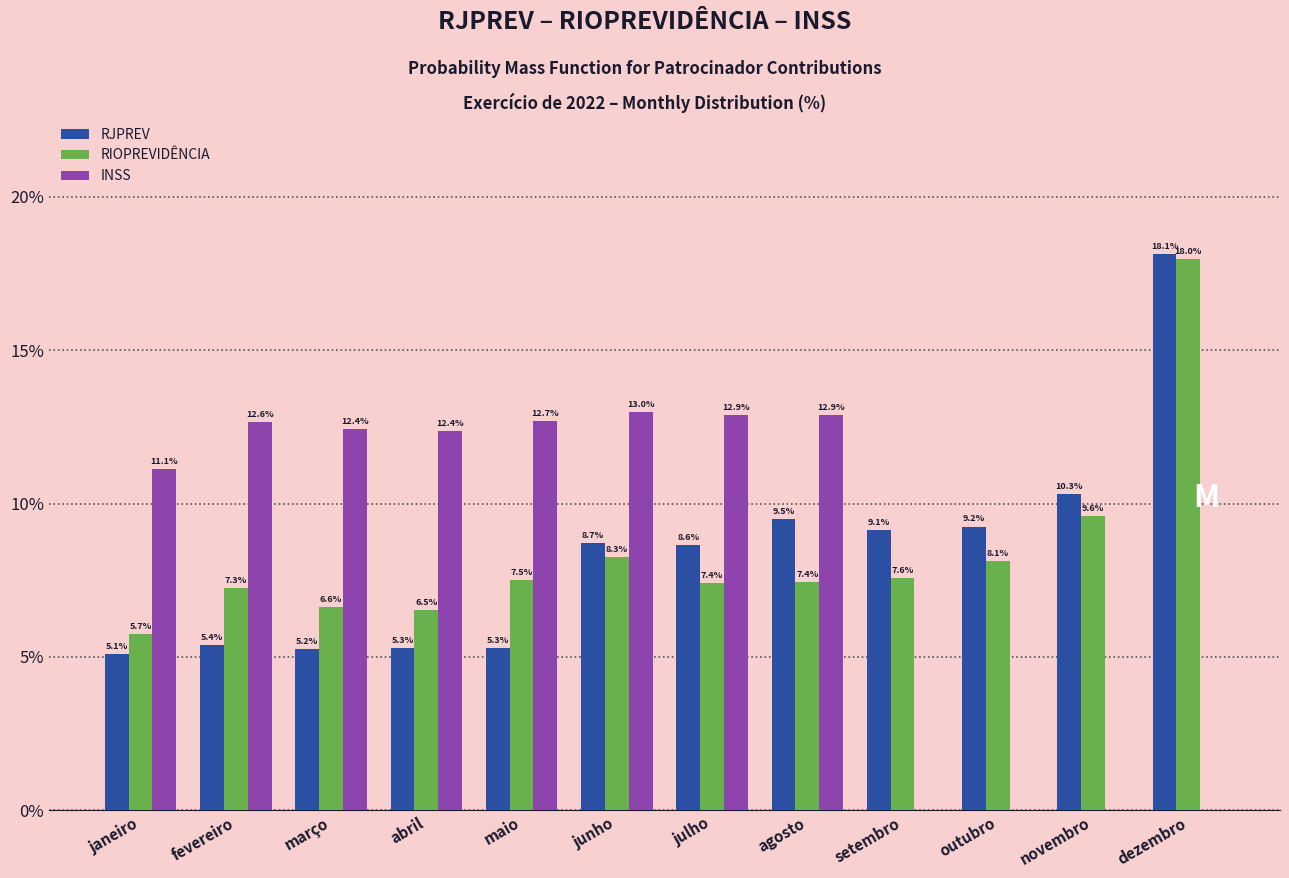

Reading left to right, list all the values displayed in this chart.

RJPREV: janeiro=5.1	fevereiro=5.4	março=5.2	abril=5.3	maio=5.3	junho=8.7	julho=8.6	agosto=9.5	setembro=9.1	outubro=9.2	novembro=10.3	dezembro=18.1
RIOPREVIDÊNCIA: janeiro=5.7	fevereiro=7.3	março=6.6	abril=6.5	maio=7.5	junho=8.3	julho=7.4	agosto=7.4	setembro=7.6	outubro=8.1	novembro=9.6	dezembro=18.0
INSS: janeiro=11.1	fevereiro=12.6	março=12.4	abril=12.4	maio=12.7	junho=13.0	julho=12.9	agosto=12.9	setembro=0.0	outubro=0.0	novembro=0.0	dezembro=0.0